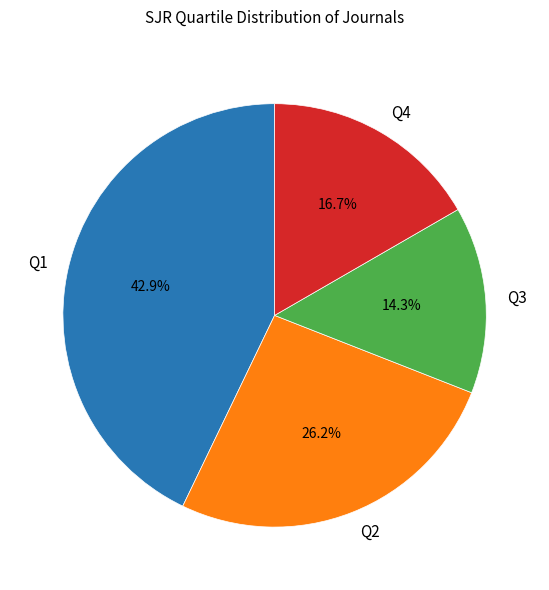

What percentage is NOT represented by Q2?

73.8%